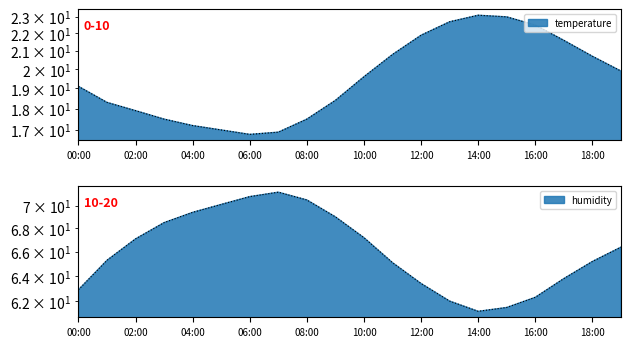

Where does the humidity series first go above 66?

02:00